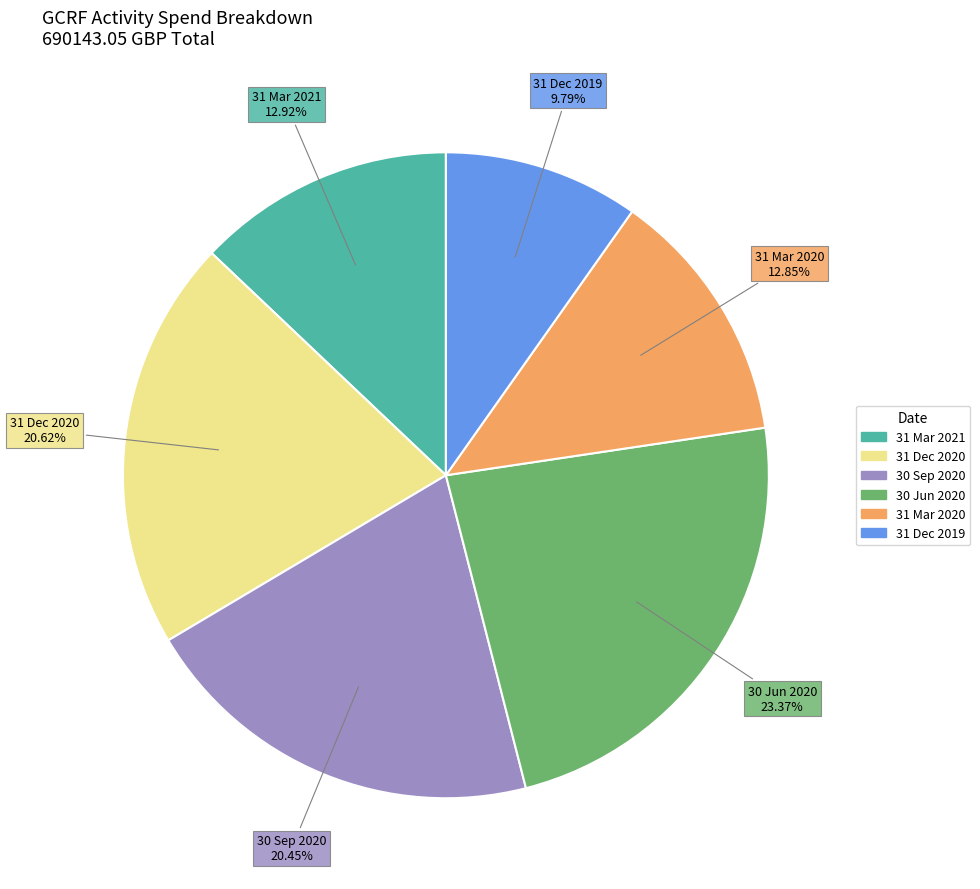

Is there a majority slice in this chart?

No